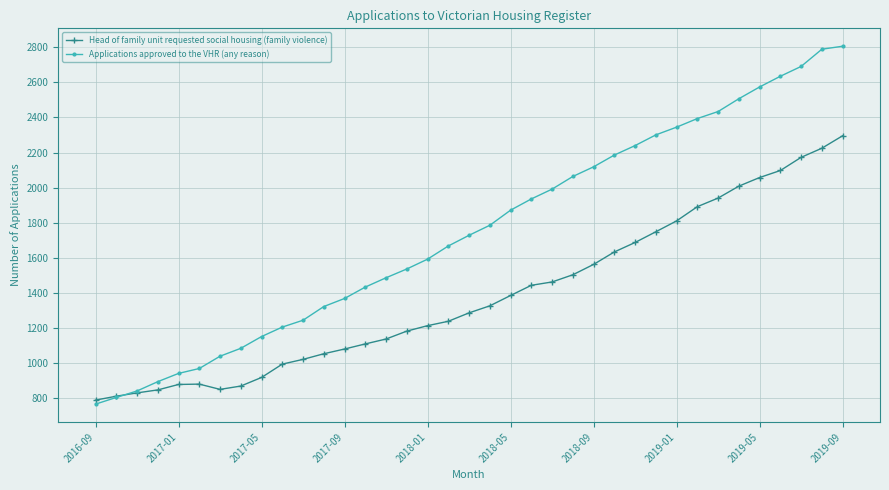

What is the value of the Head of family unit requested social housing (family violence) point at the 9th from the left?

919